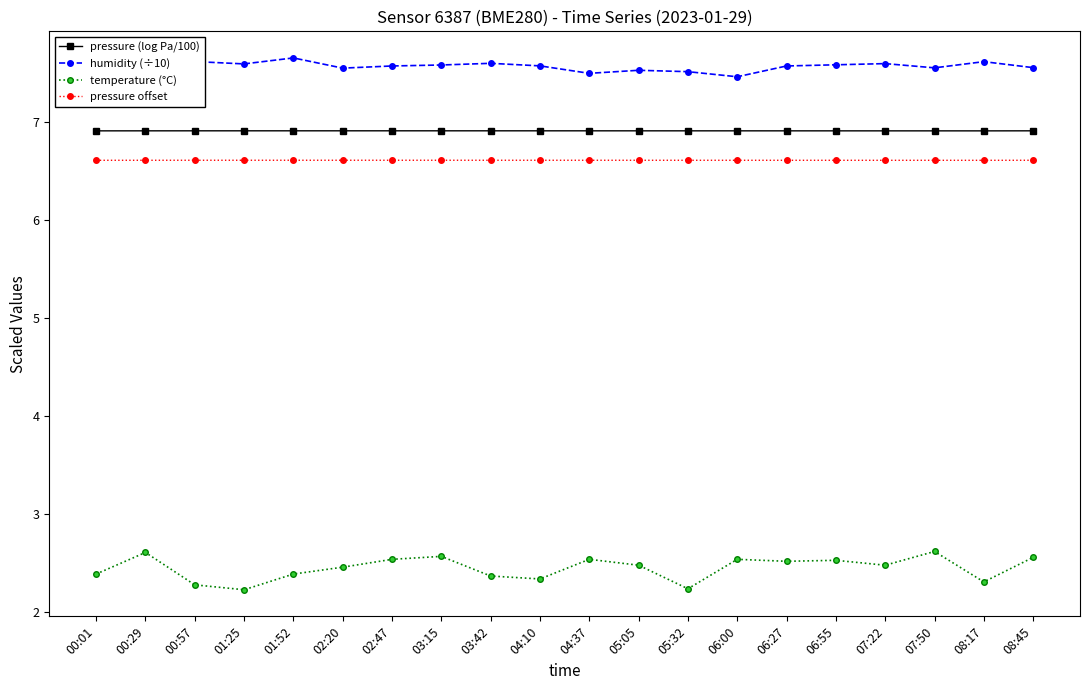

True or false: temperature (°C) and pressure (log Pa/100) cross at least once.

False